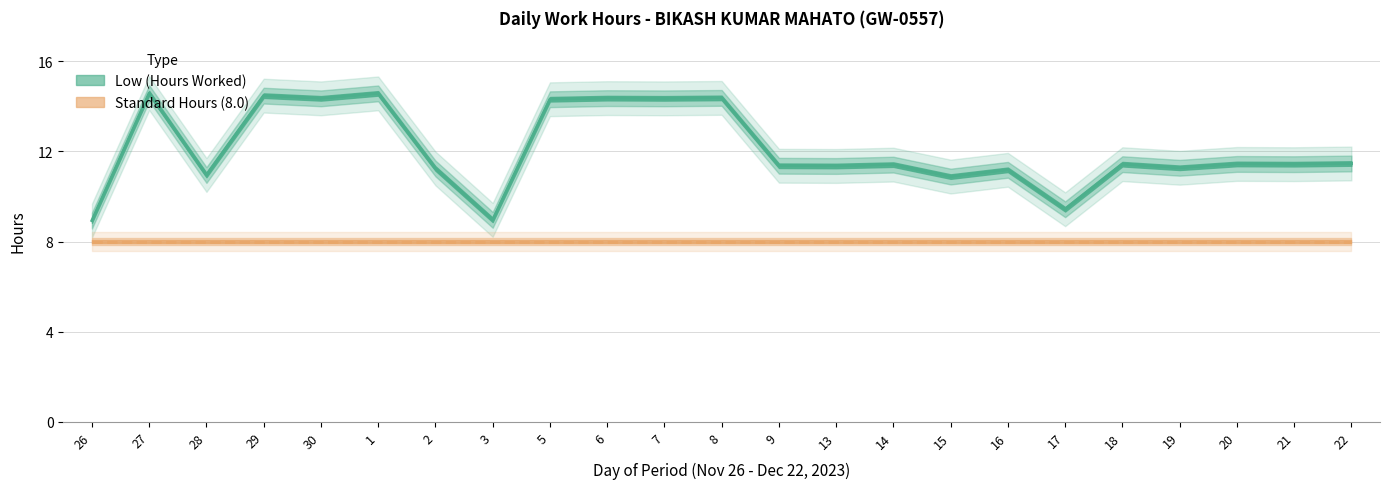

Reading left to right, transcribe all the data shown in this chart.

Low (Hours Worked): 8.9	14.6	10.9	14.5	14.3	14.6	11.2	9.0	14.3	14.4	14.3	14.4	11.4	11.3	11.4	10.9	11.2	9.4	11.4	11.3	11.4	11.4	11.5
Standard Hours (8.0): 8.0	8.0	8.0	8.0	8.0	8.0	8.0	8.0	8.0	8.0	8.0	8.0	8.0	8.0	8.0	8.0	8.0	8.0	8.0	8.0	8.0	8.0	8.0